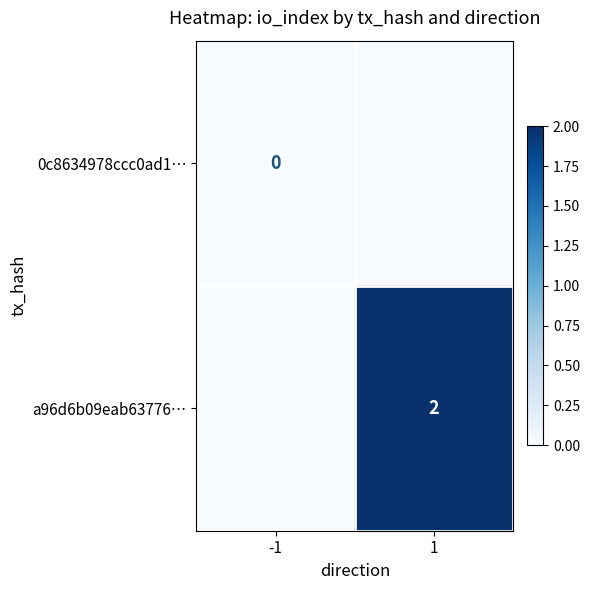

Is it true that a96d6b09eab63776… equals 2 at 1?

True